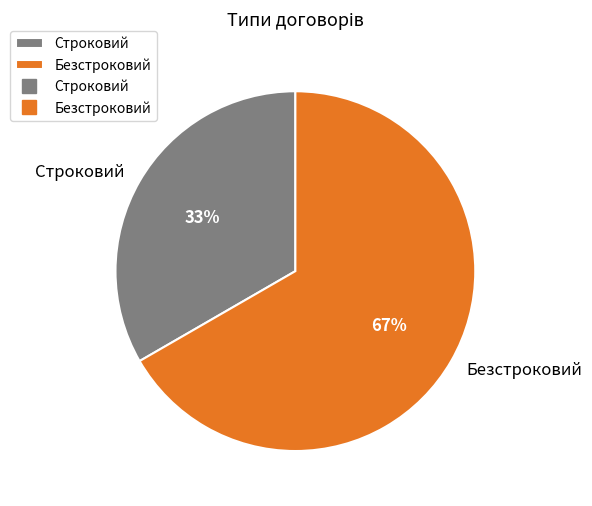

How many slices are in this pie chart?

2